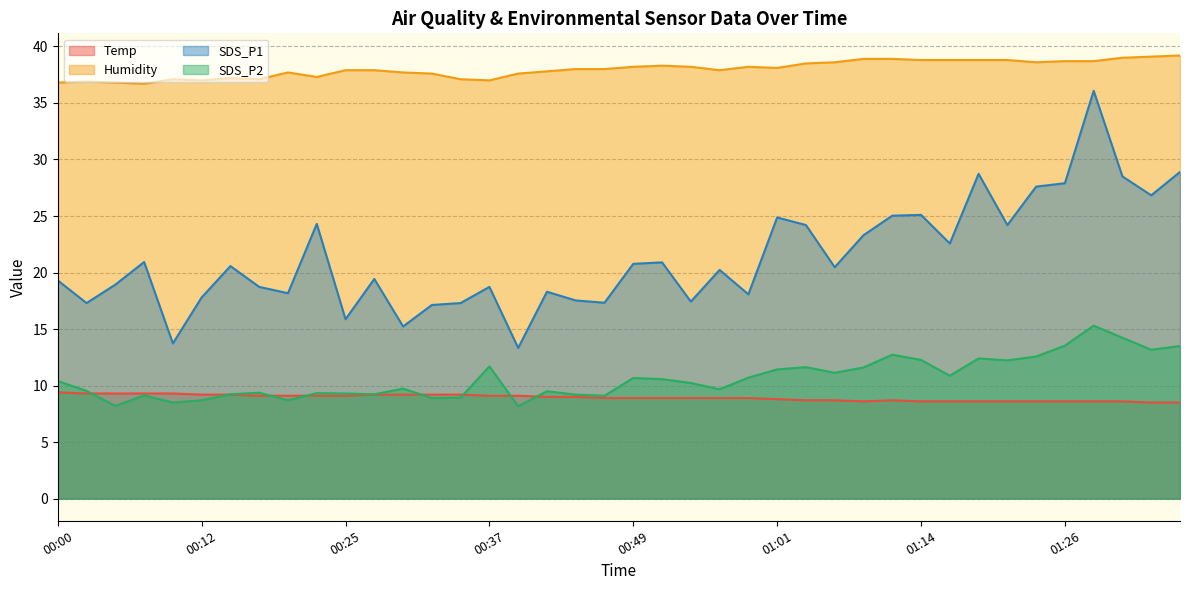

What is the spread (max minus min) of values at 01:16?

30.2